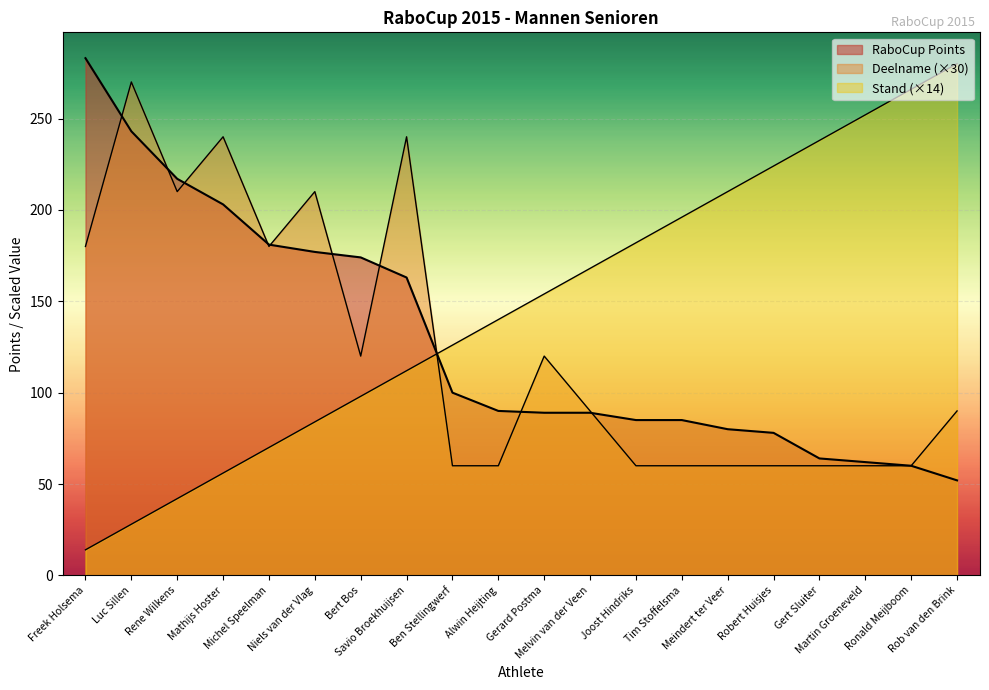

How many categories are shown in the chart?

20